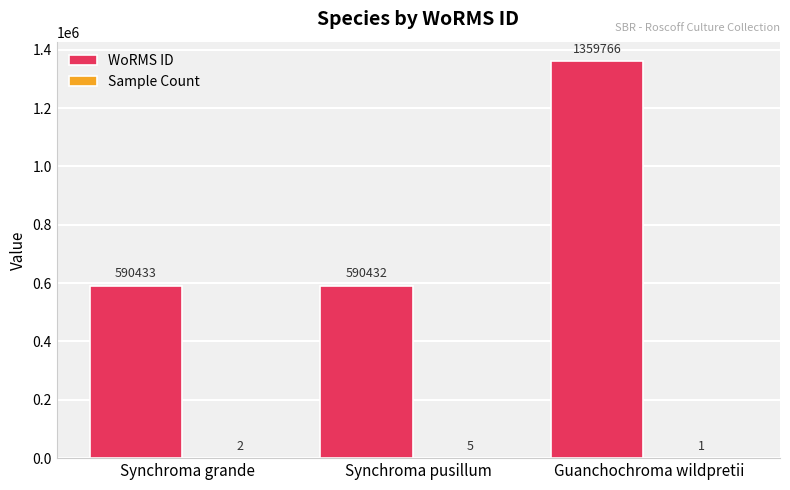

What is the spread (max minus min) of values at Synchroma pusillum?

590427